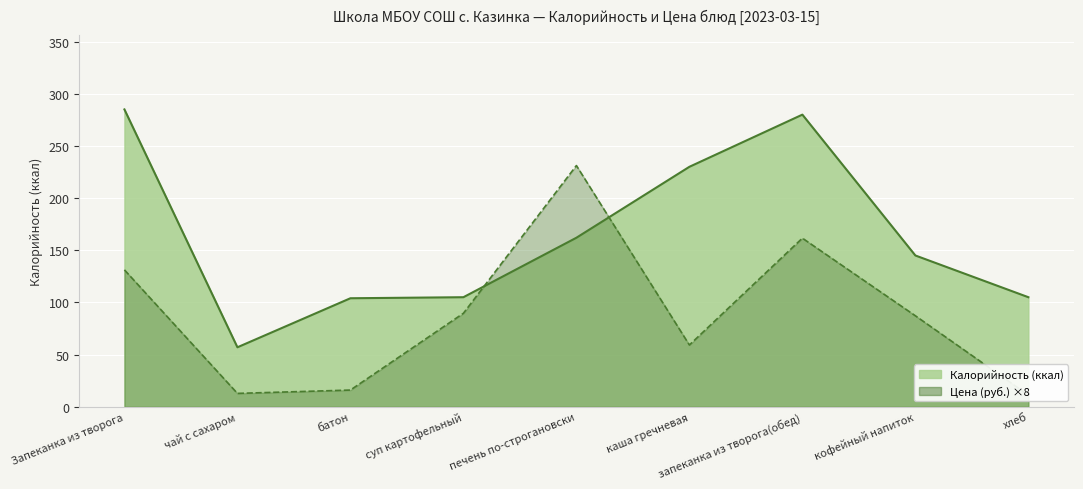

True or false: Цена has a value of 87.2 at кофейный напиток.

True